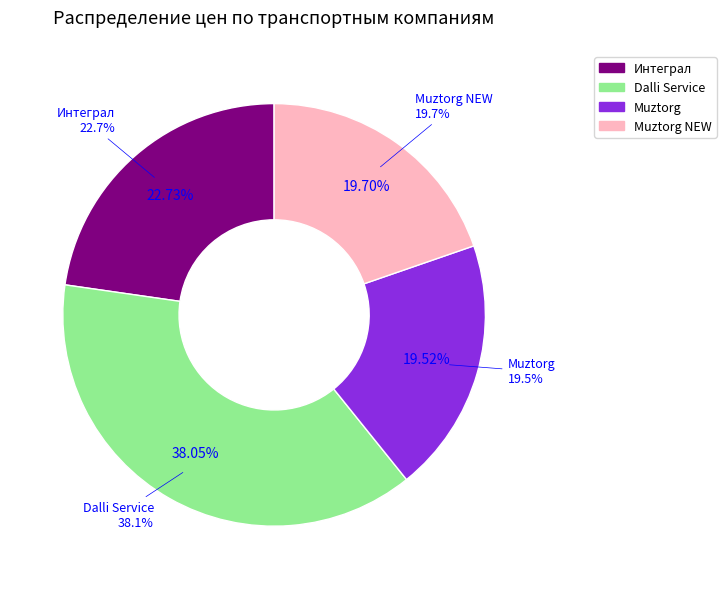

Between 7 and 29, which is larger?

29